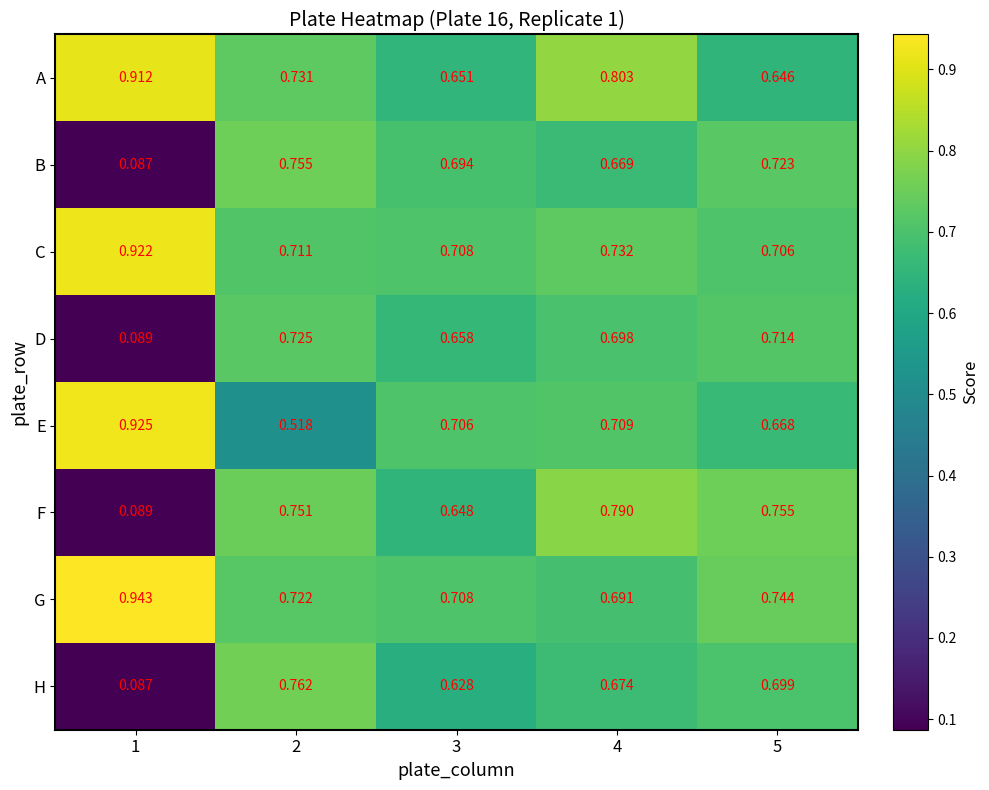

Rank the series at 5 from lowest to highest value.

A, E, H, C, D, B, G, F